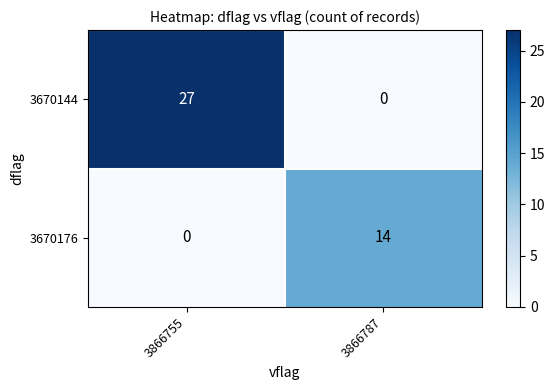

Rank the series at 3866787 from lowest to highest value.

3670144, 3670176